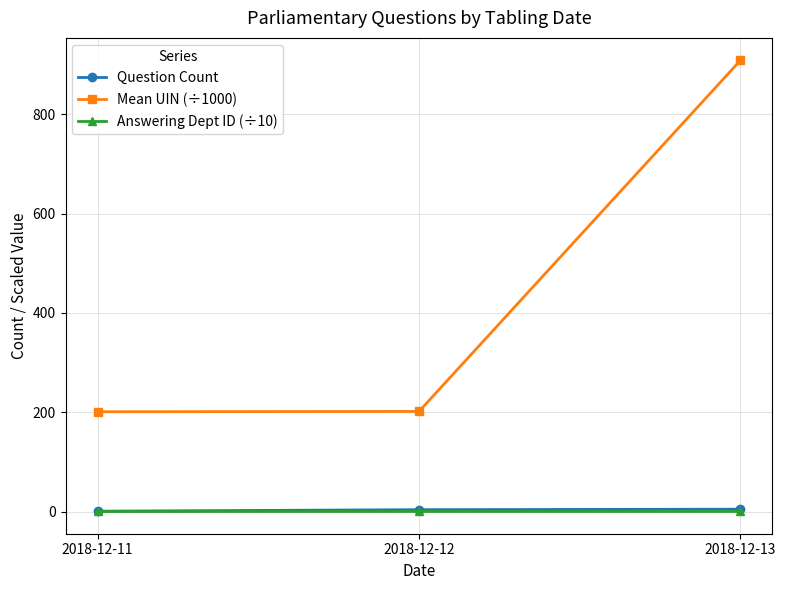

What is the maximum value shown in the chart?

908.2